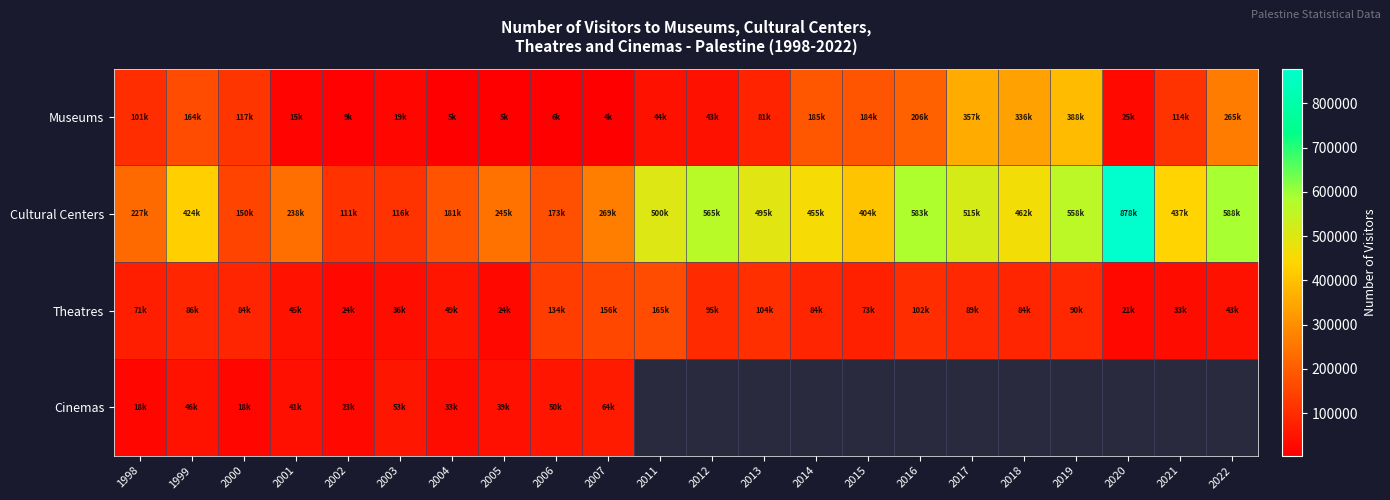

What is the sum of all Museums values?

2685309.0